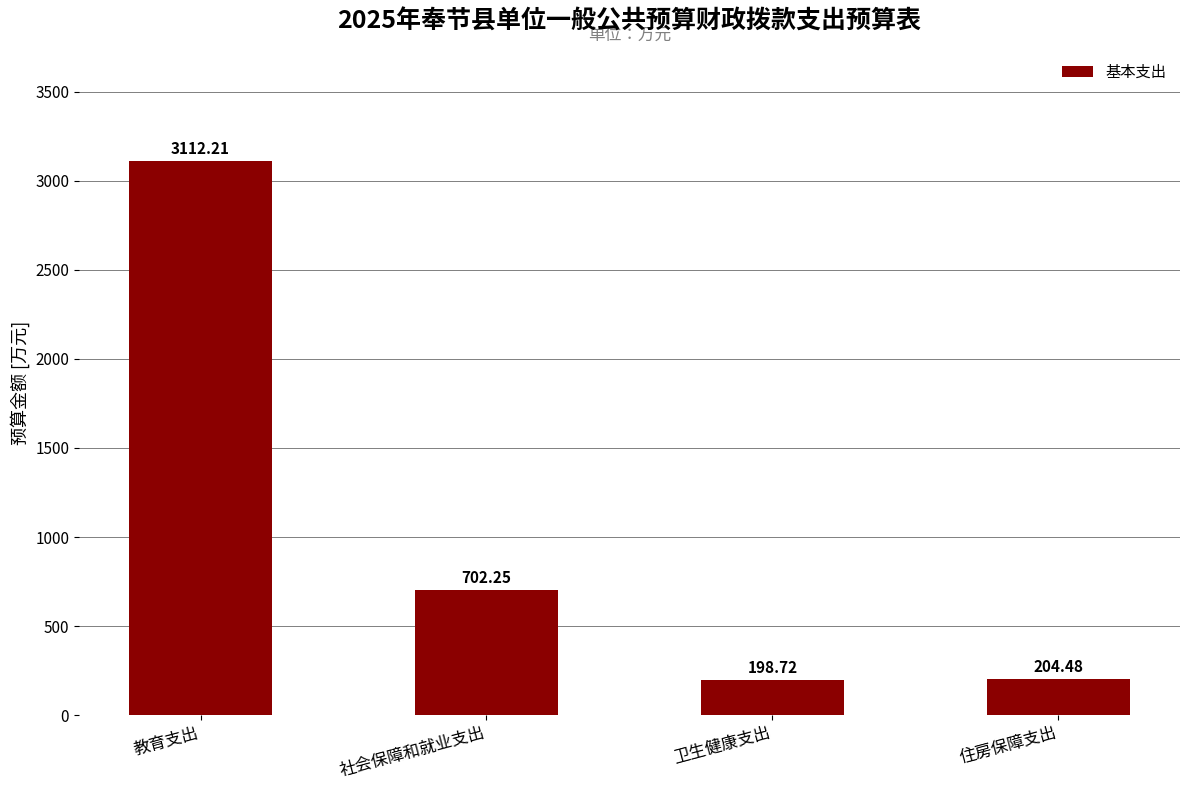

What is the label of the 3rd bar from the right?

社会保障和就业支出